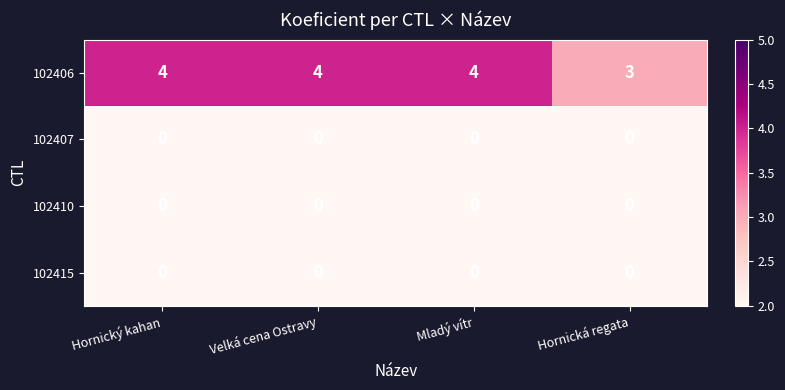

What value does the 102406 series have at Velká cena Ostravy?

4